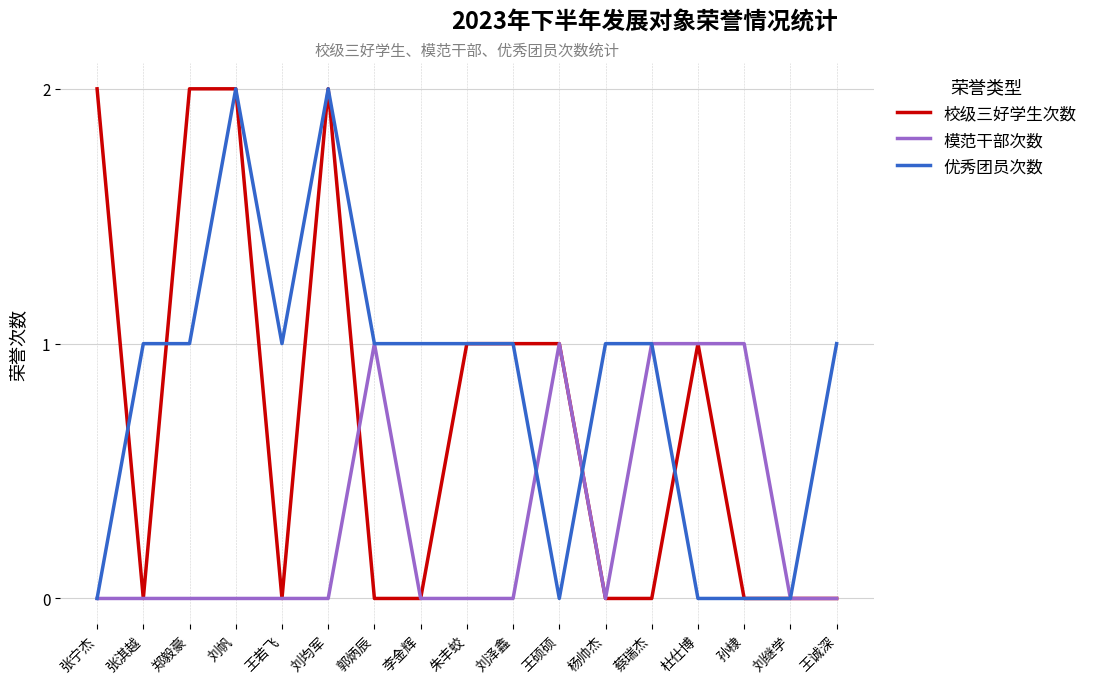

Is the value of 校级三好学生次数 at 王诚深 greater than the value of 优秀团员次数 at 蔡瑞杰?

No